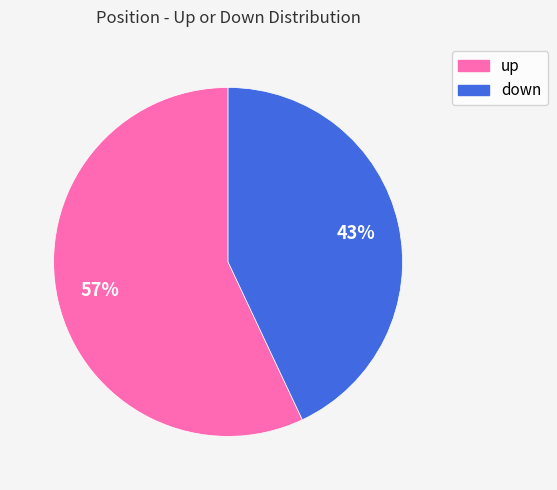

Is there a majority slice in this chart?

Yes